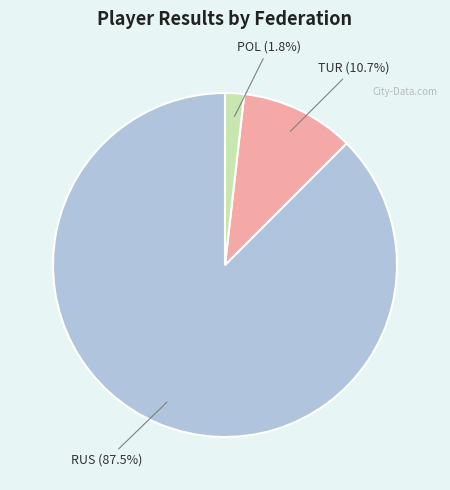

Is there a majority slice in this chart?

Yes